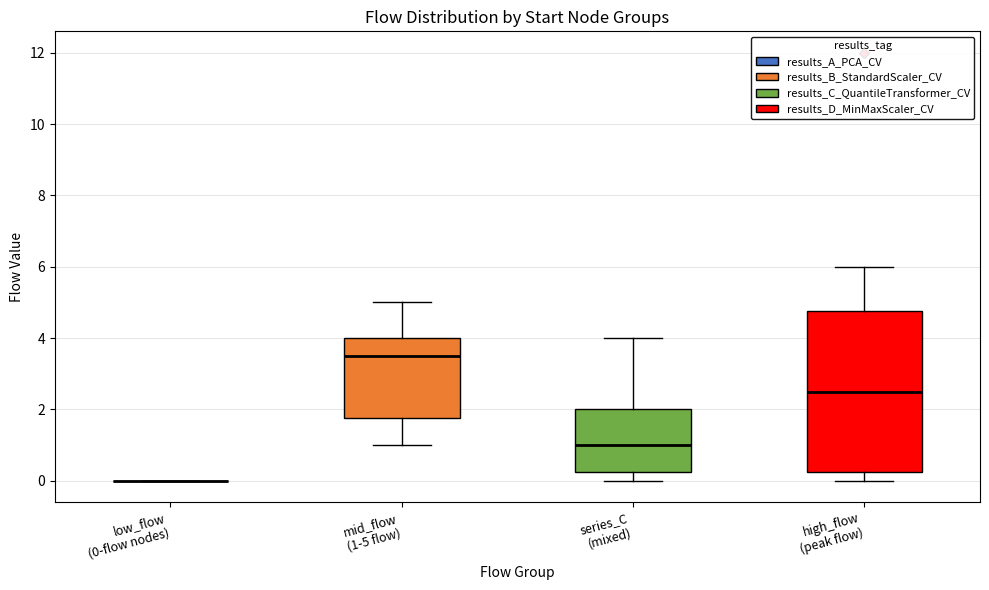

Which box is the tallest, from its lower edge to its upper edge?

high_flow (peak flow)